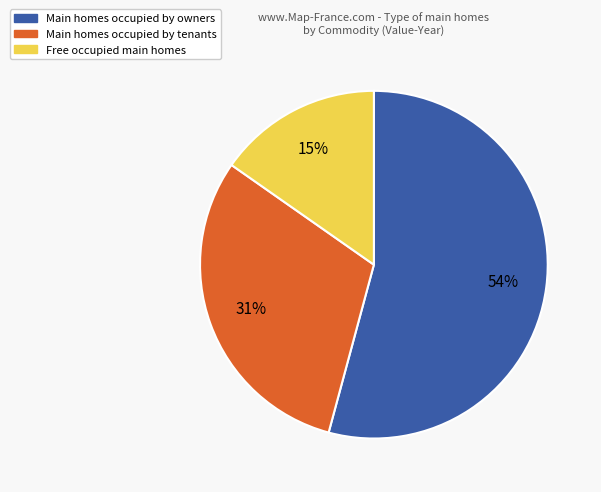

To the nearest percent, what is the difference between the largest and smallest slice percentages?

39%